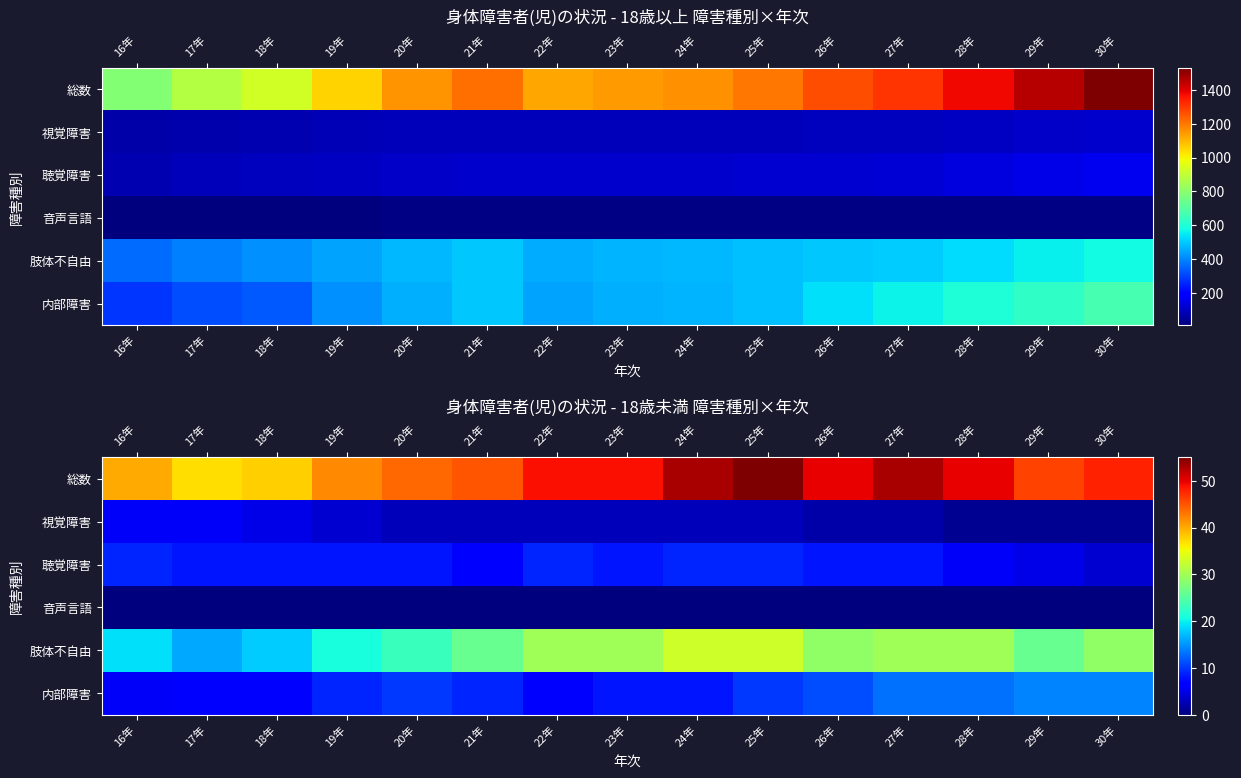

List the series in order of their peak value, highest first.

総数, 肢体不自由, 内部障害, 聴覚障害, 視覚障害, 音声言語